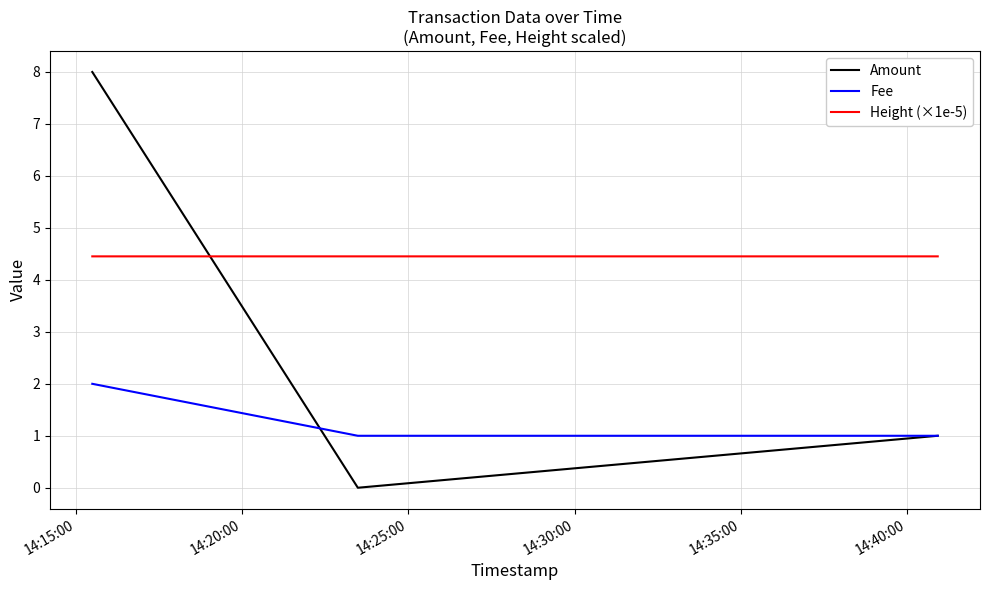

What is the greatest value displayed?

8.0